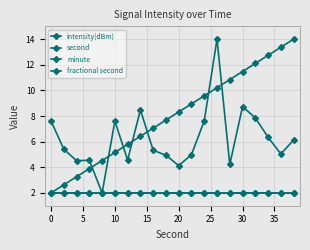

Does the chart have visible grid lines?

Yes